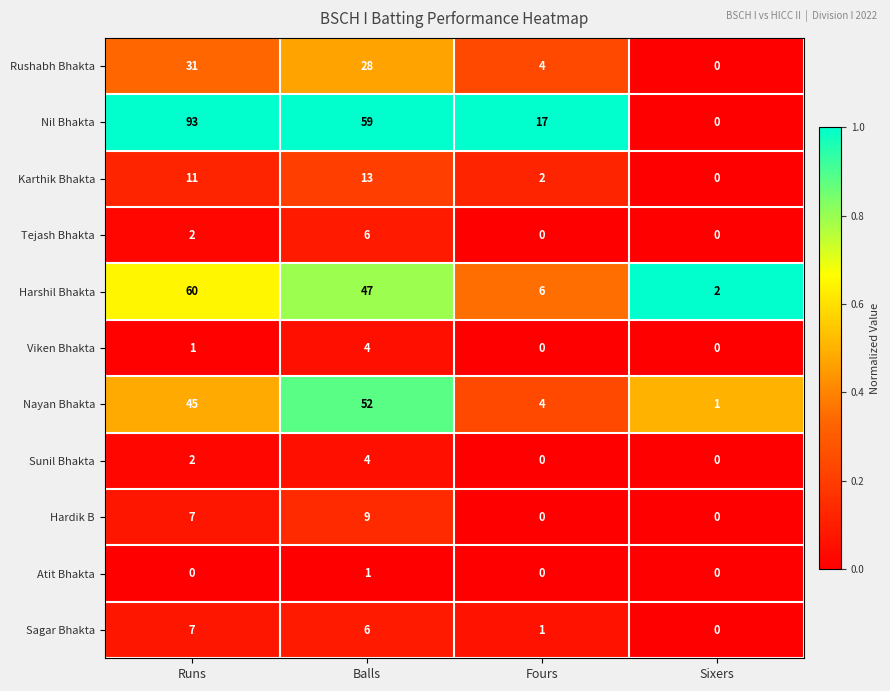

Which series has the largest range (max minus min)?

Nil Bhakta